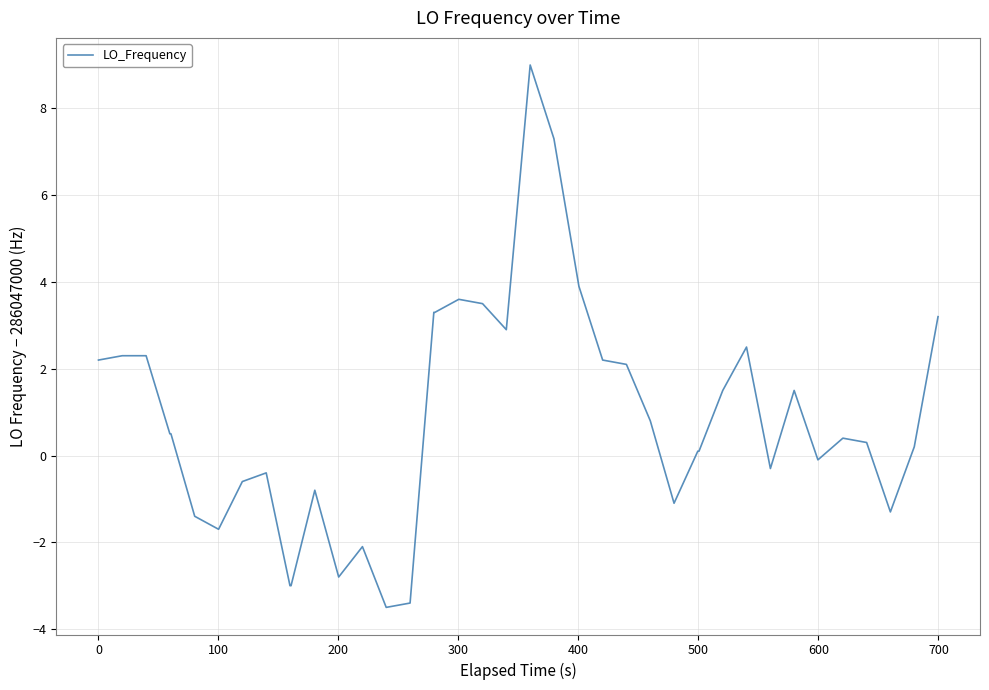

What is the greatest value displayed?

9.0